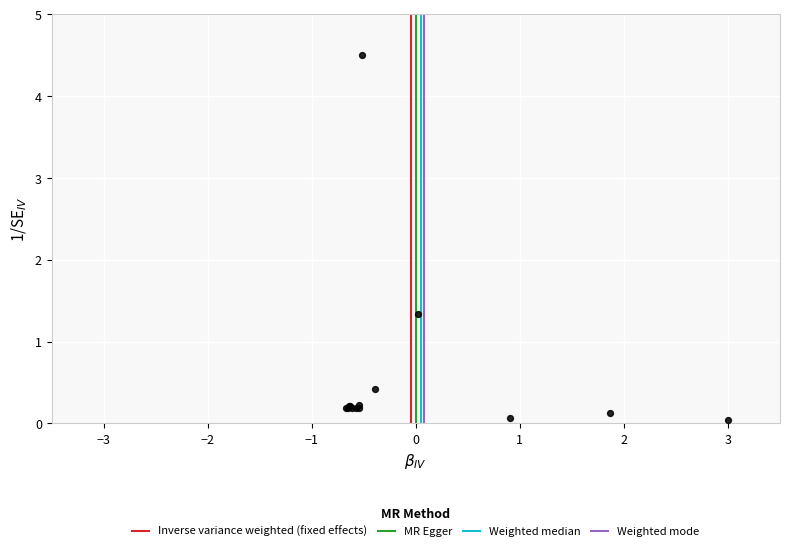

What Y value in the scatter plot is closest to 2?

1.3